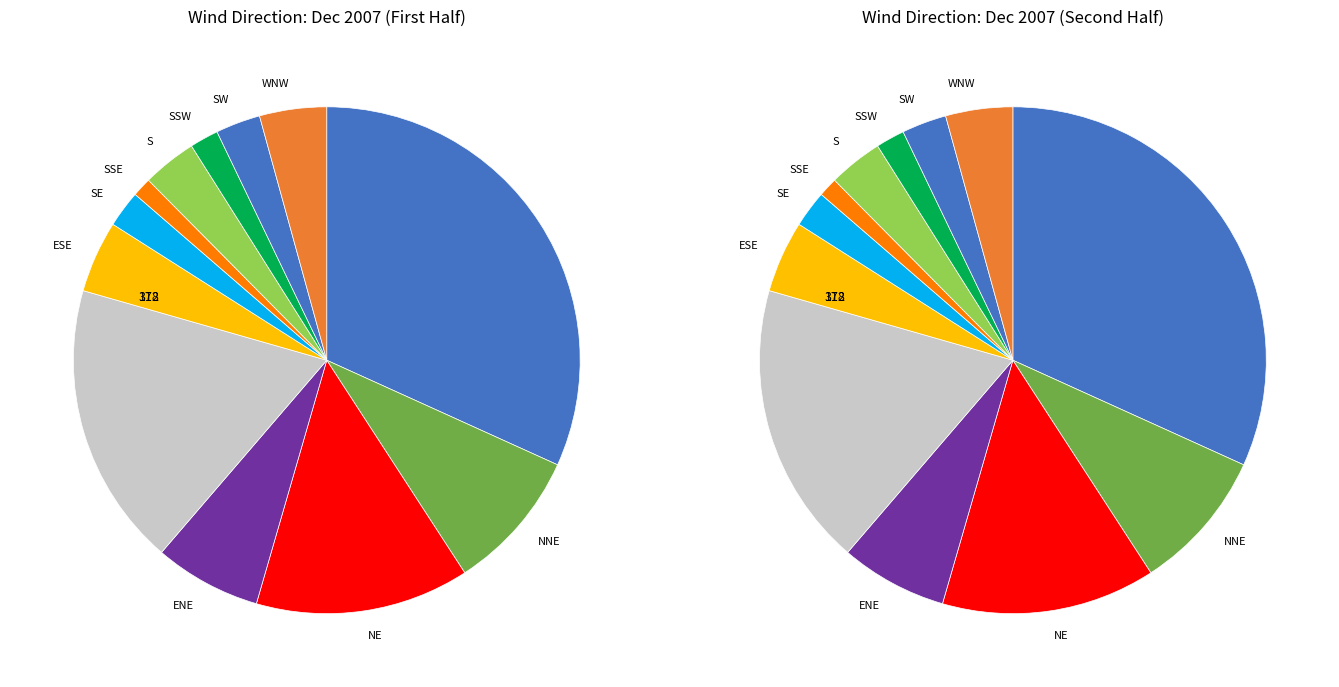

How many slices are in this pie chart?

12